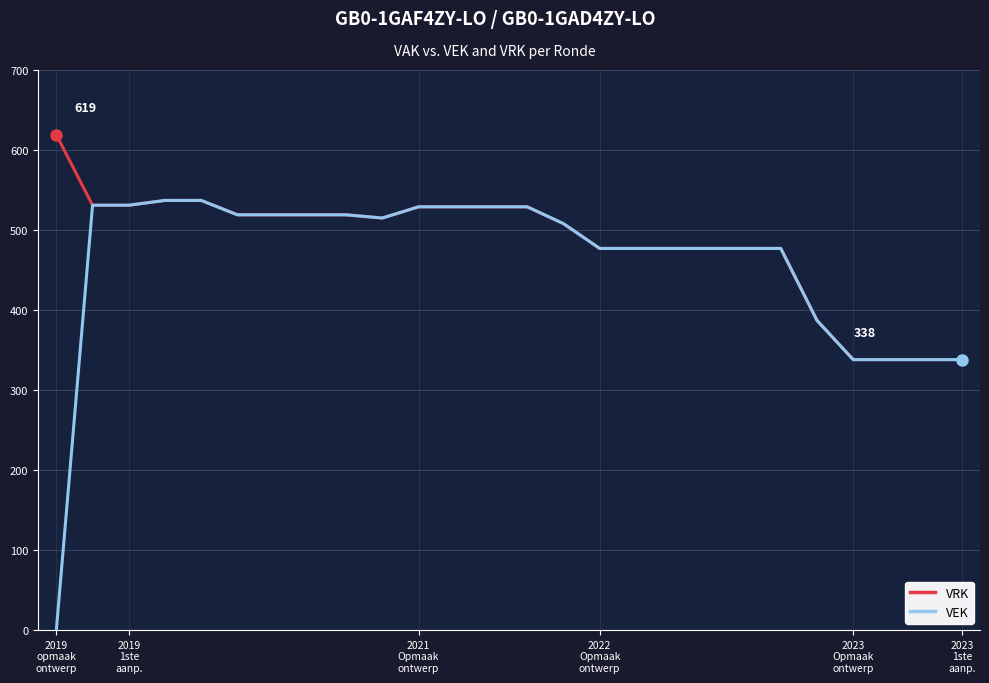

What is the highest value of the VEK series?

537